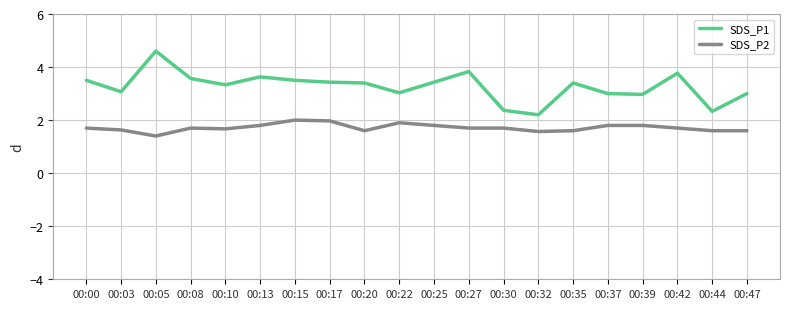

At which label does SDS_P1 first exceed 3?

00:00